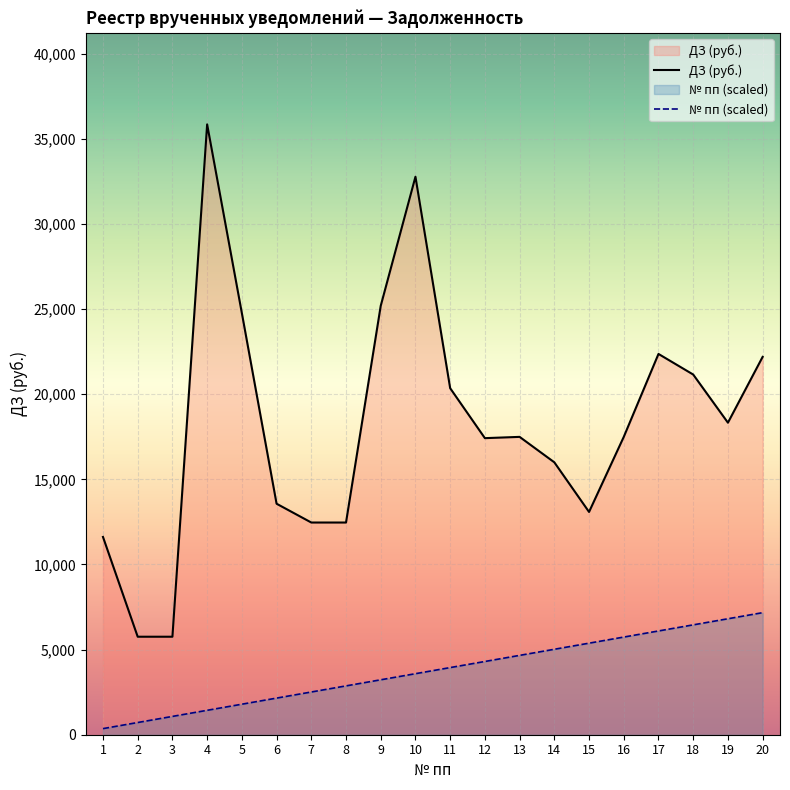

How many values in the ДЗ (руб.) series are below 17492?

9